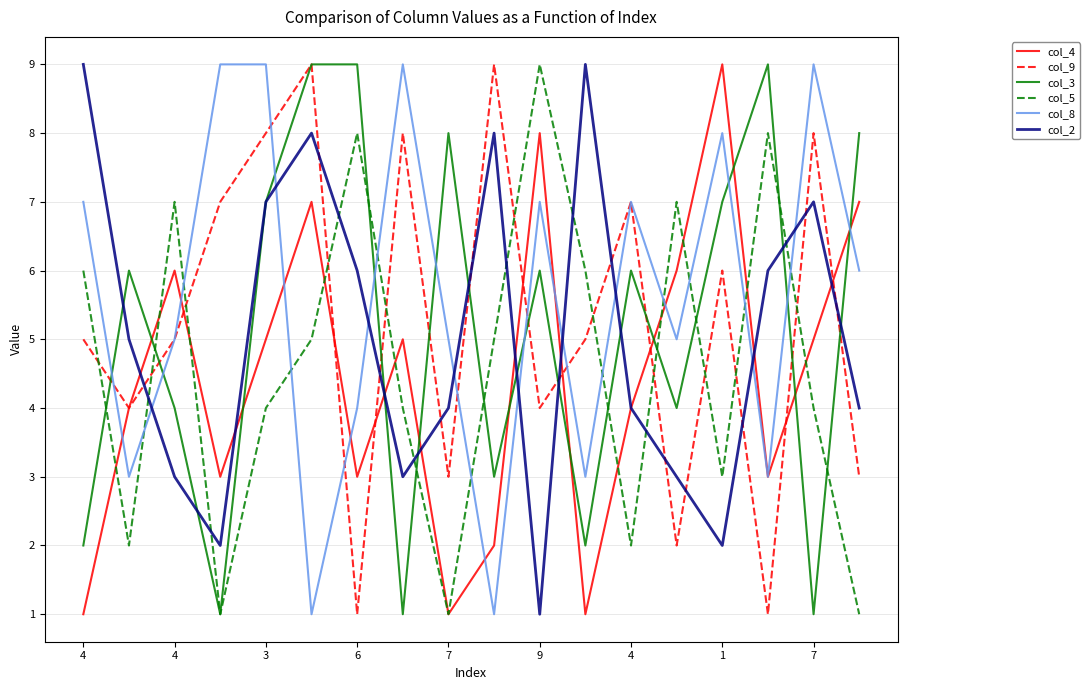

What is the greatest value displayed?

9